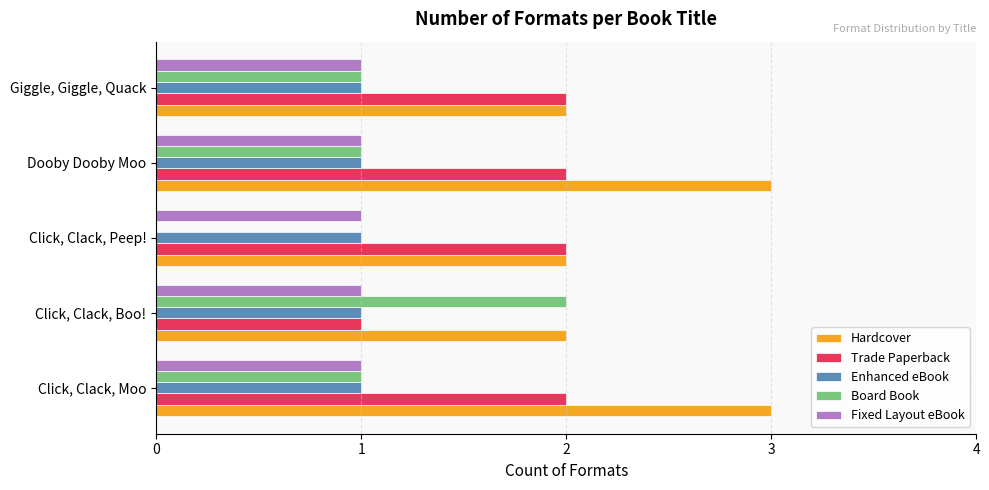

How many Hardcover values are between 2 and 3?

5